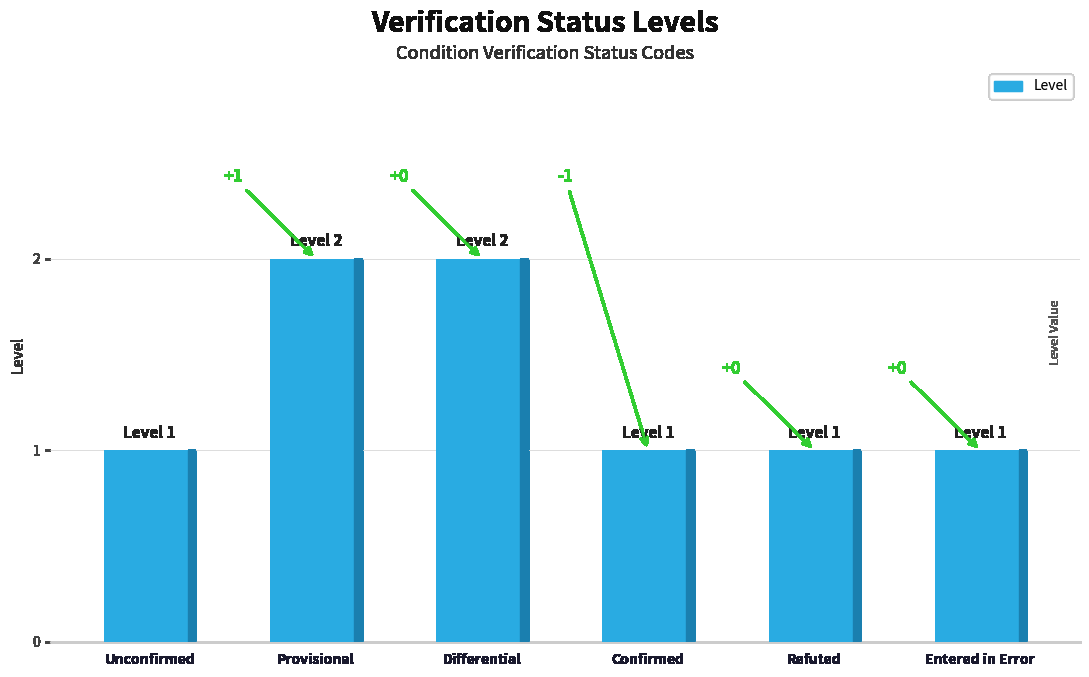

Reading left to right, what are all the values shown in this chart?

unconfirmed=1	provisional=2	differential=2	confirmed=1	refuted=1	entered-in-error=1